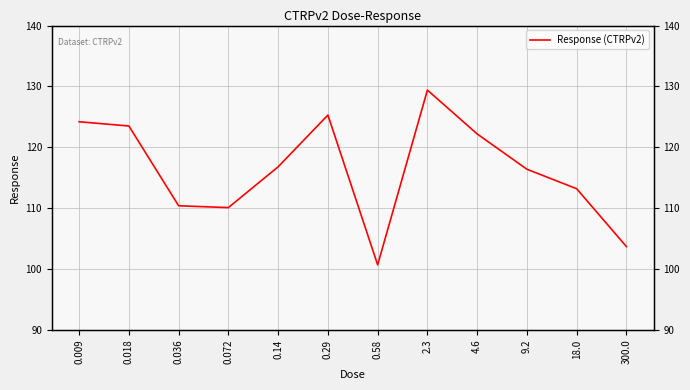

What is the difference between the maximum and minimum values?

28.7